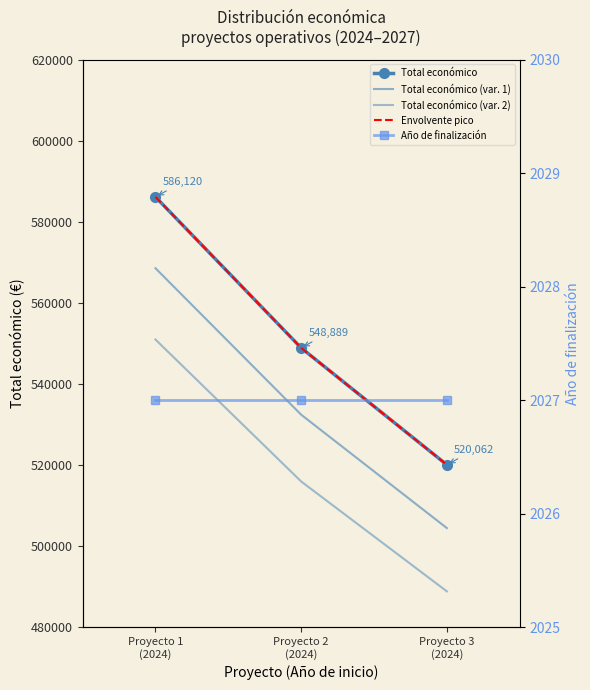

List the labels in order of Total económico (var. 2) value, smallest first.

Proyecto 3
(2024), Proyecto 2
(2024), Proyecto 1
(2024)